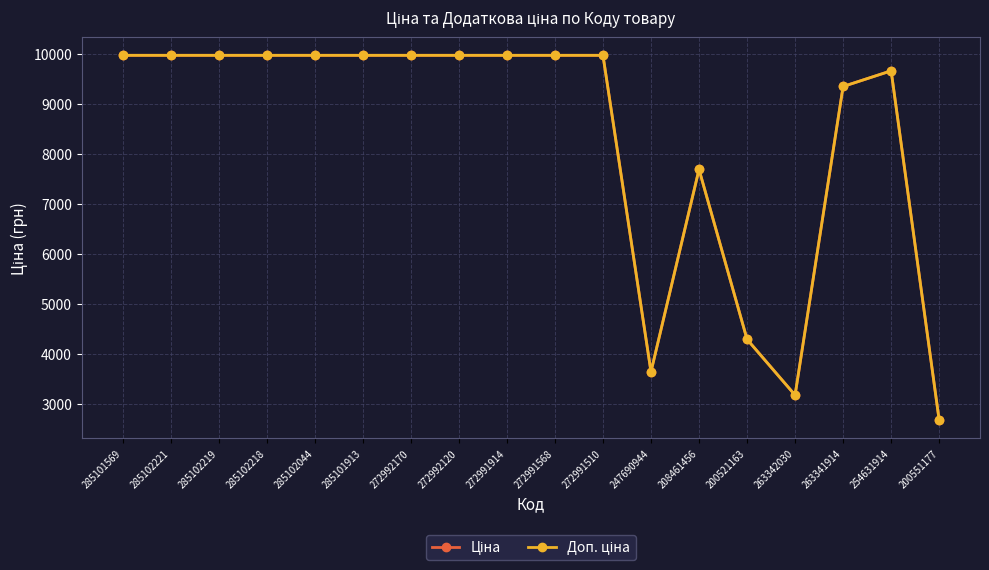

How many lines are shown in the chart?

2